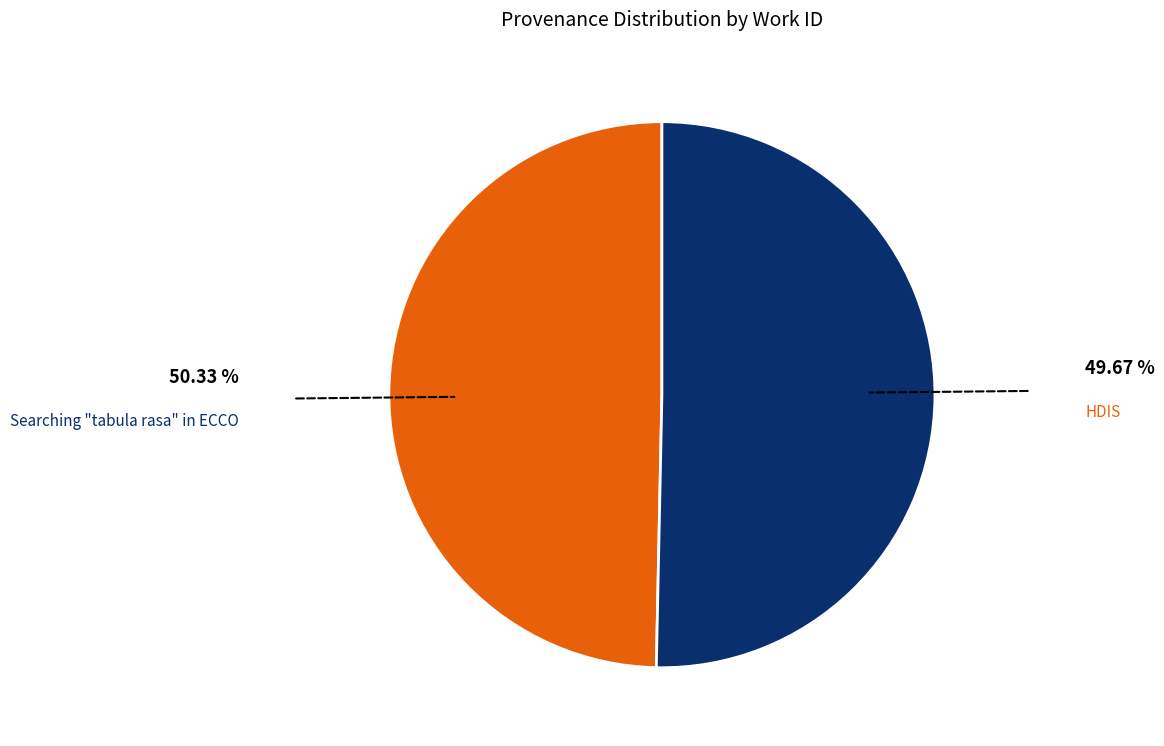

Does any single category account for the majority?

Yes